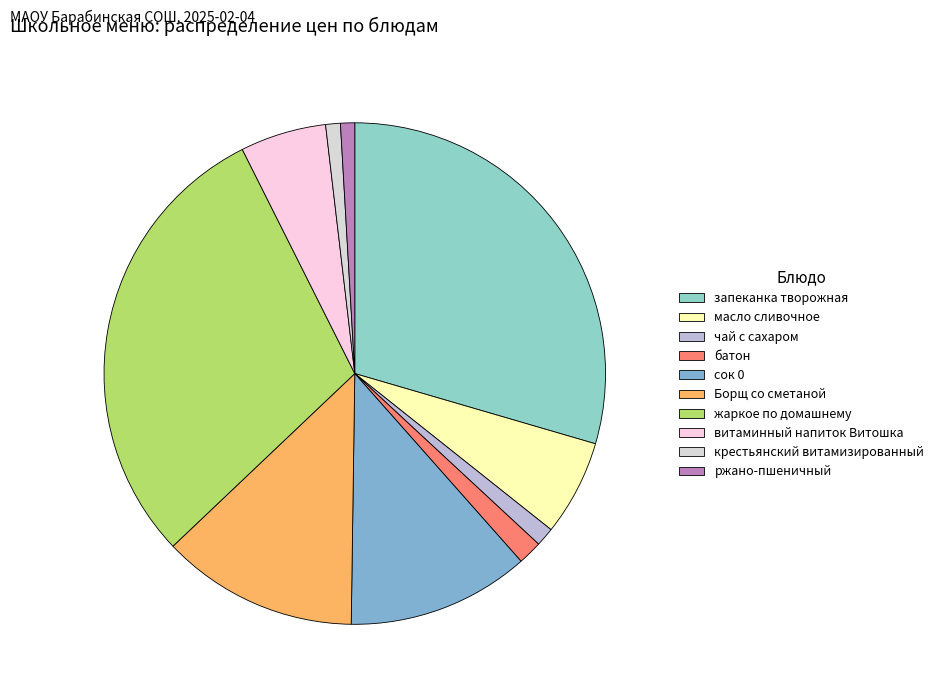

What is the ratio of the value at сок 0 to the value at масло сливочное?

1.9